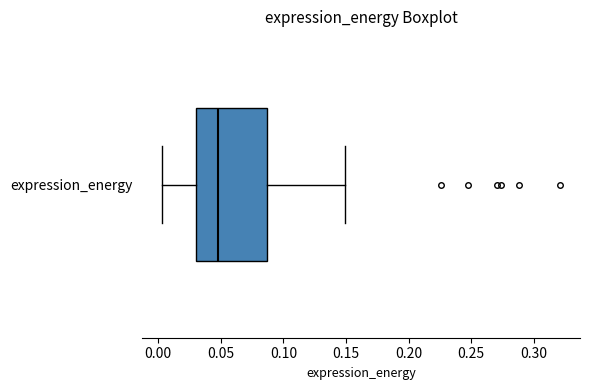

Transcribe this box plot: give where the median line is, the range the box spans, and where the two whiskers end, as read against the x-axis. The values are not printed on the chart, so give them approximately, as read against the axis.

median 0.050, box 0.030 to 0.085, whiskers 0.005 to 0.150